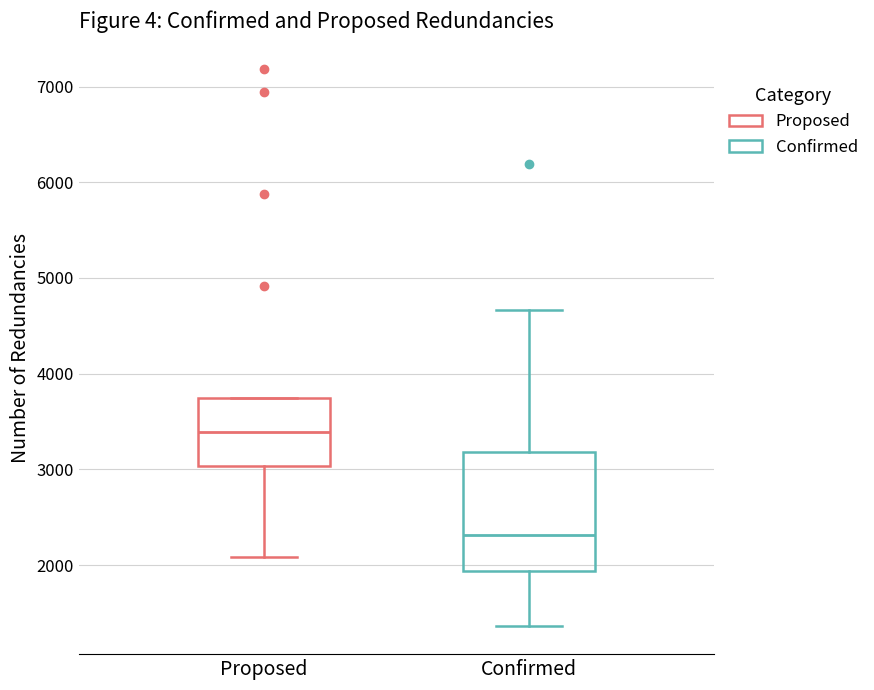

Which box has the highest median line?

Proposed